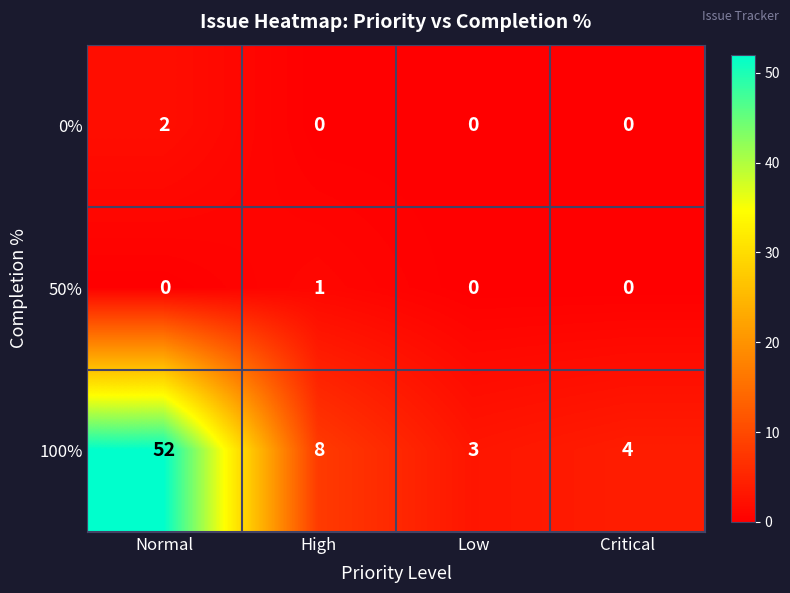

Reading right to left, what are all the values shown in this chart?

0%: Critical=0	Low=0	High=0	Normal=2
50%: Critical=0	Low=0	High=1	Normal=0
100%: Critical=4	Low=3	High=8	Normal=52